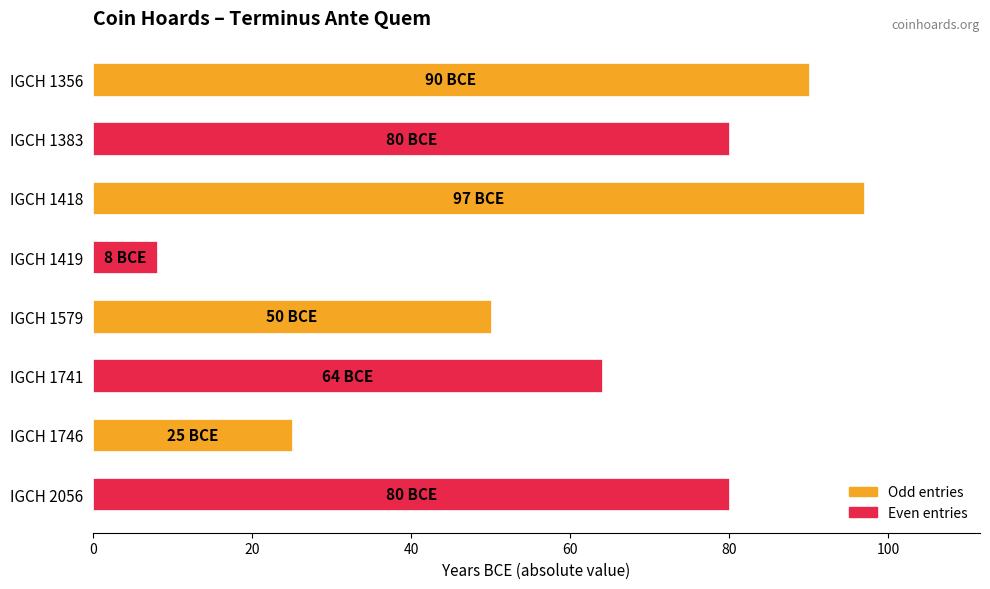

True or false: the data shows 90 at IGCH 1356.

True